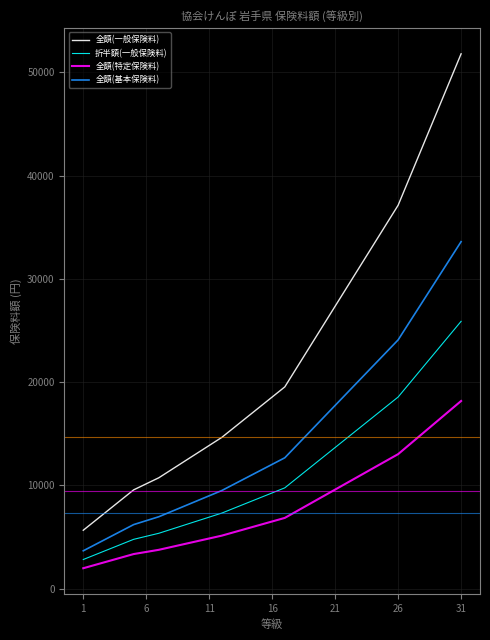

Which series has the largest range (max minus min)?

全額(一般保険料)